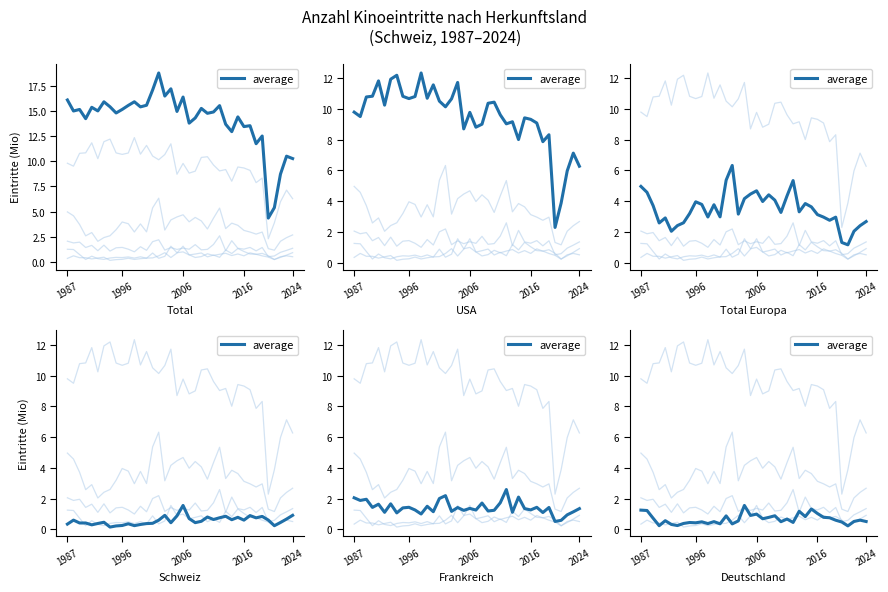

How many lines are shown in the chart?

1